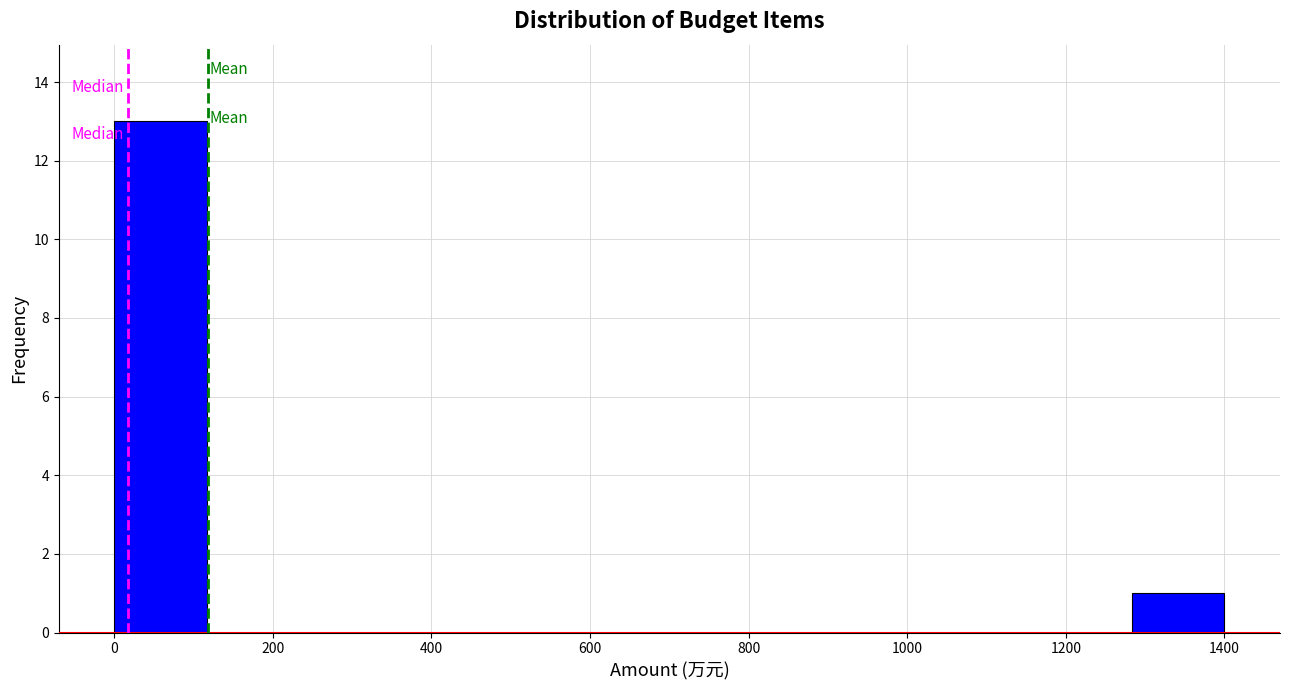

Reading left to right, transcribe this chart: for each bar, give the range it covers on the x-axis and its height. Neither the bar edges nor the heights are printed on the chart, so give them approximately, as read against the axes.

0 to 120: 13
120 to 240: 0
240 to 360: 0
360 to 460: 0
460 to 580: 0
580 to 700: 0
700 to 820: 0
820 to 940: 0
940 to 1060: 0
1060 to 1160: 0
1160 to 1280: 0
1280 to 1400: 1